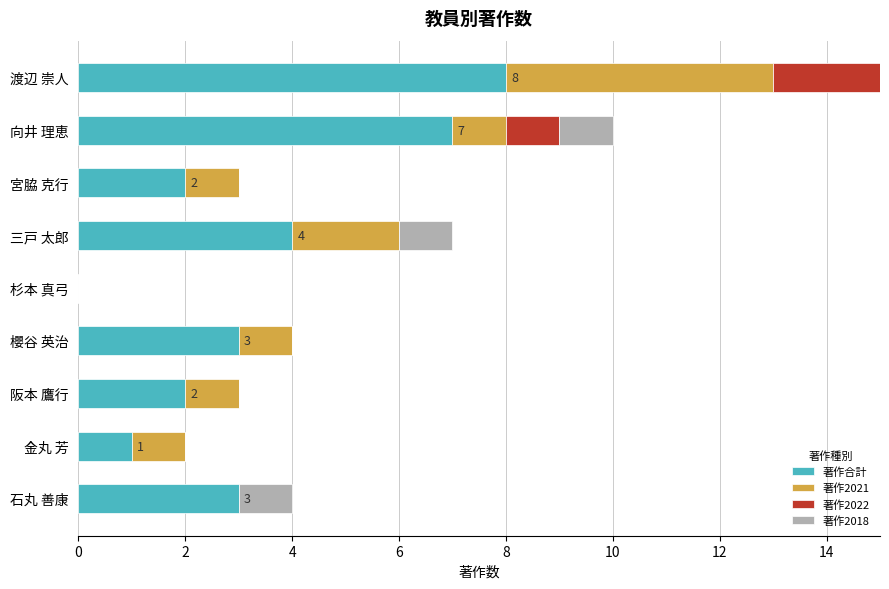

At which category is the sum across all series the highest?

渡辺 崇人